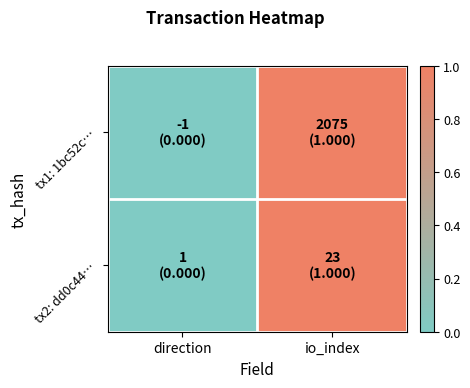

Rank the series by their maximum value, from lowest to highest.

tx1: 1bc52c…, tx2: dd0c44…